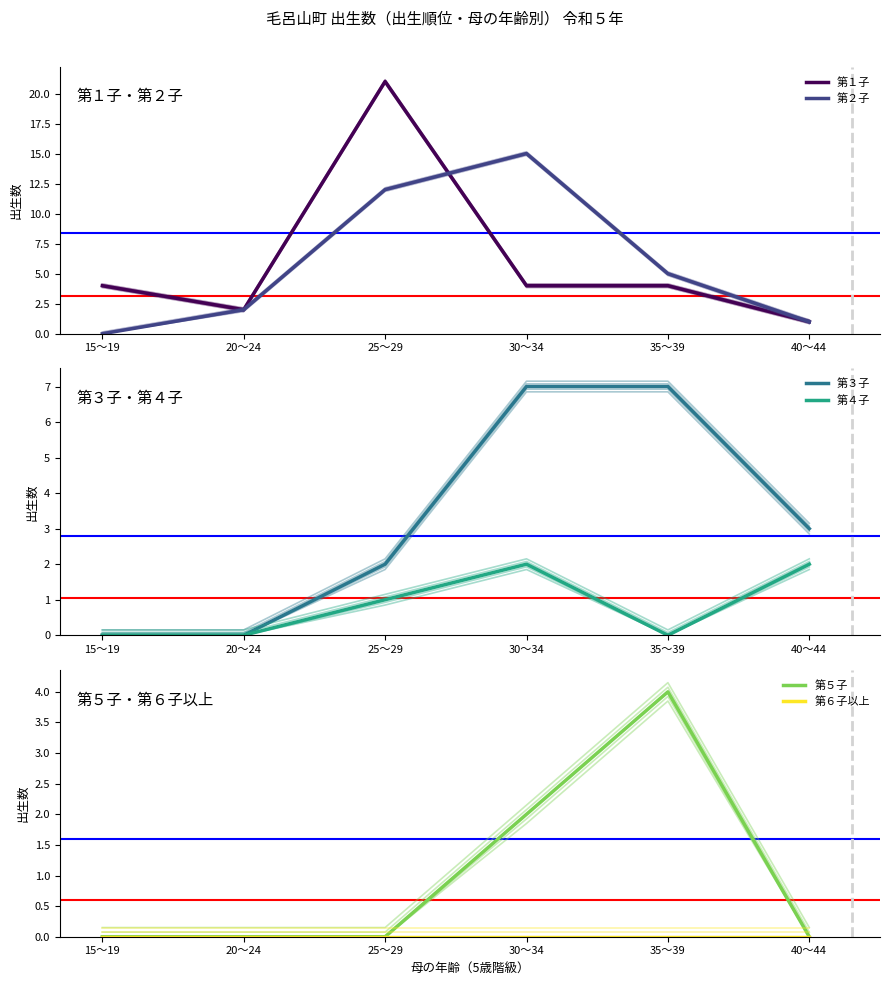

What is the sum of the 第５子 values at 30～34 and 35～39?

6